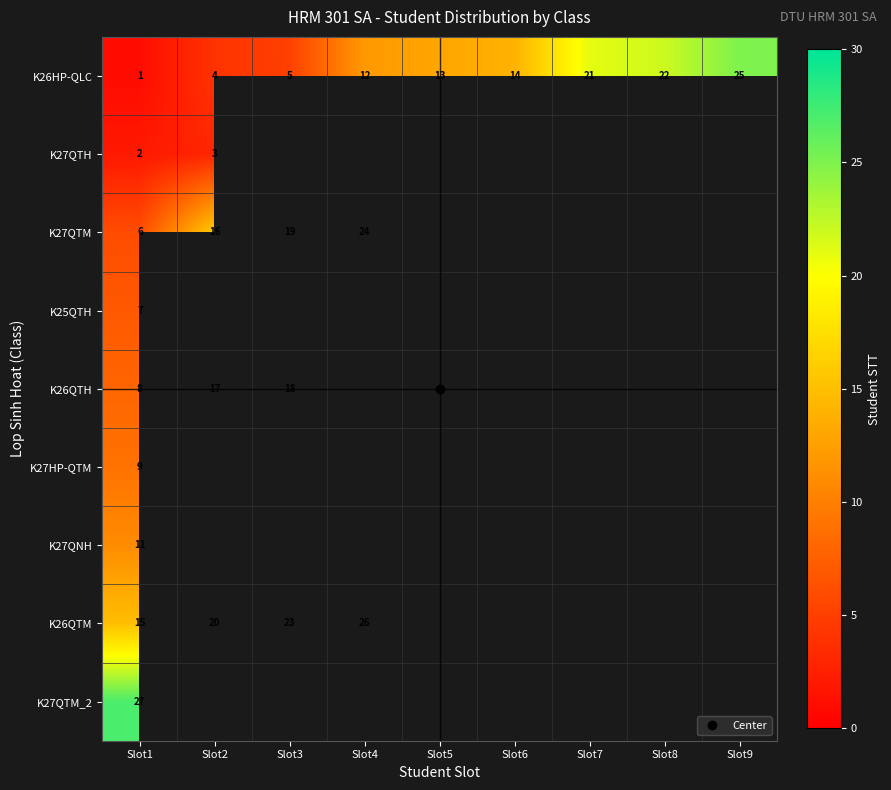

Which category has the lowest value in the K27HP-QTM series?

Slot1